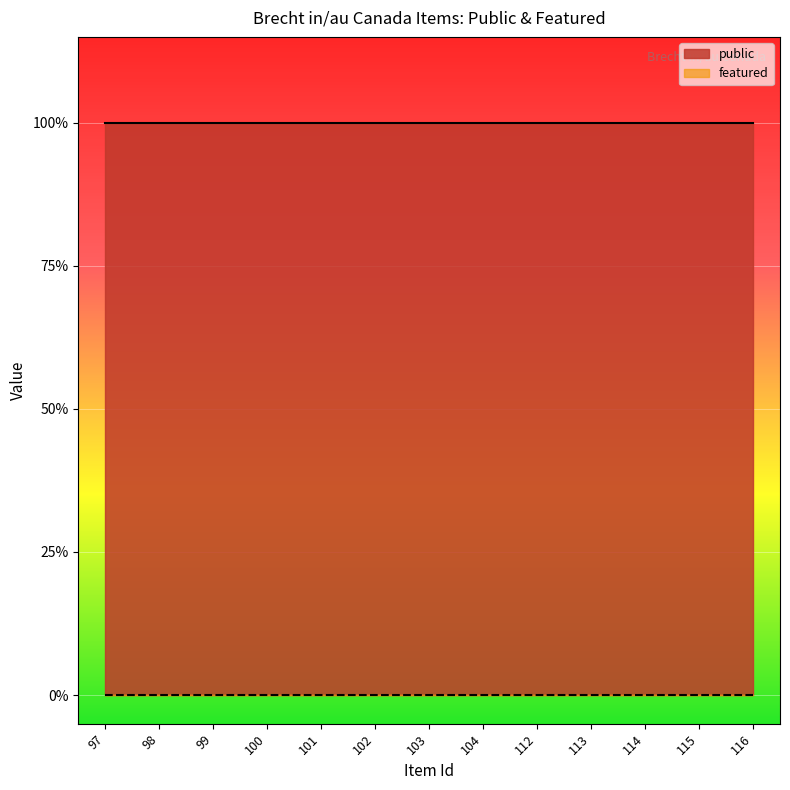

Which series has the largest range (max minus min)?

public